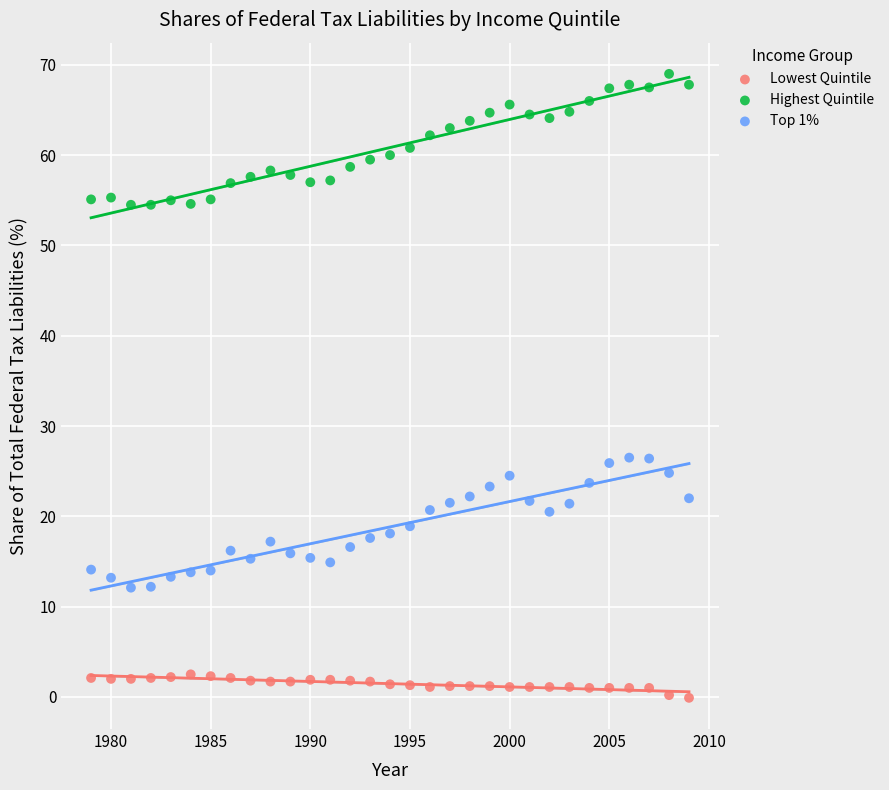

Which series contains the highest Y value?

Highest Quintile